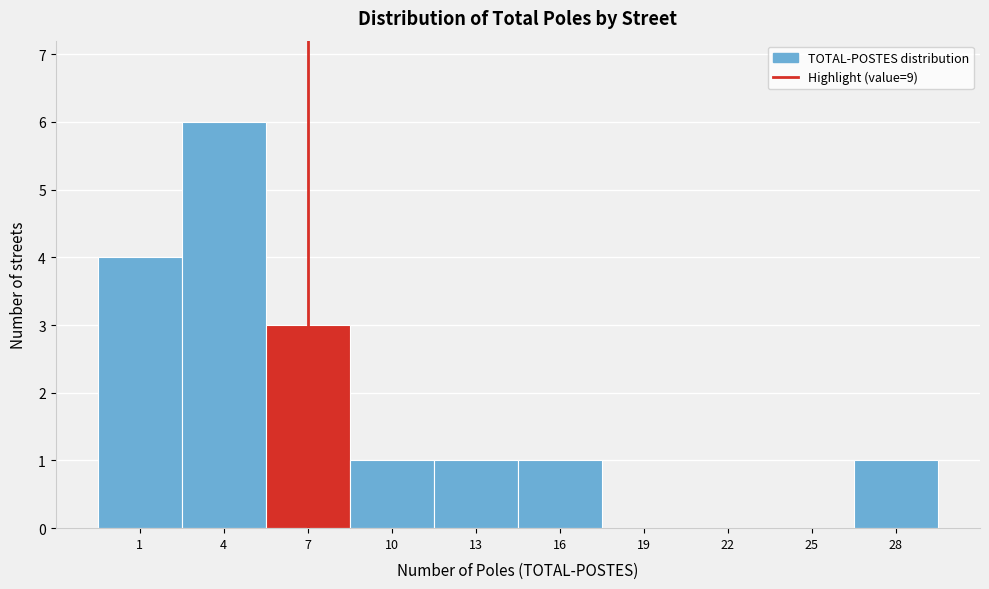

Reading right to left, extract all data points from this chart.

28=1	25=0	22=0	19=0	16=1	13=1	10=1	7=3	4=6	1=4